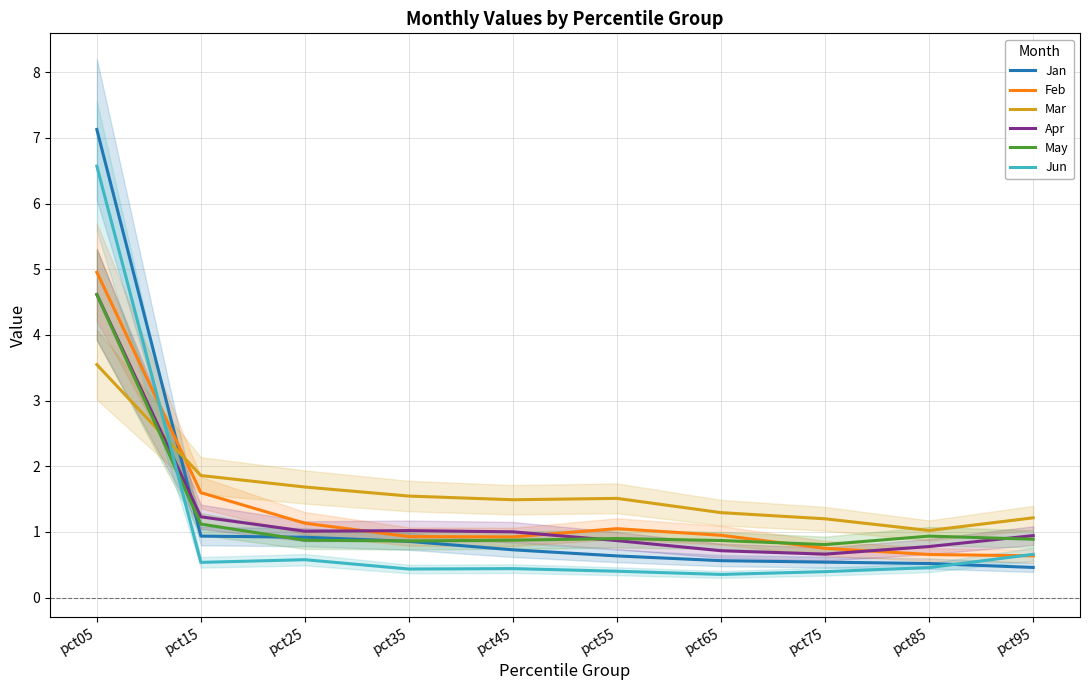

Reading left to right, what are all the values shown in this chart?

Jan: 7.1	0.9	0.9	0.9	0.7	0.6	0.6	0.5	0.5	0.5
Feb: 5.0	1.6	1.1	0.9	0.9	1.1	0.9	0.8	0.7	0.6
Mar: 3.5	1.9	1.7	1.5	1.5	1.5	1.3	1.2	1.0	1.2
Apr: 4.6	1.2	1.0	1.0	1.0	0.9	0.7	0.7	0.8	0.9
May: 4.6	1.1	0.9	0.9	0.9	0.9	0.9	0.8	0.9	0.9
Jun: 6.6	0.5	0.6	0.4	0.4	0.4	0.4	0.4	0.5	0.7